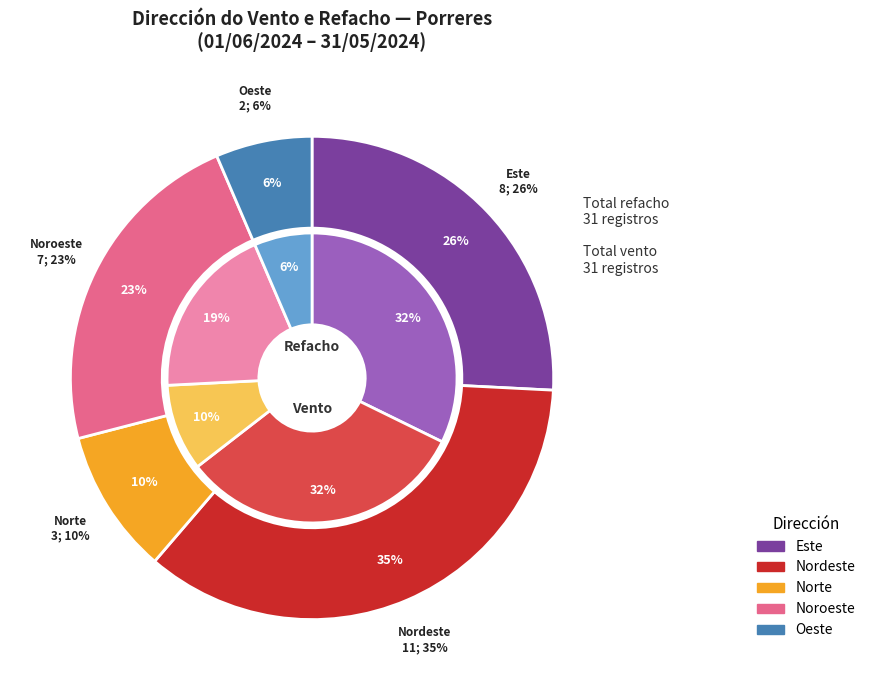

Approximately how many times larger is the value at Nordeste compared to Norte?

3.7